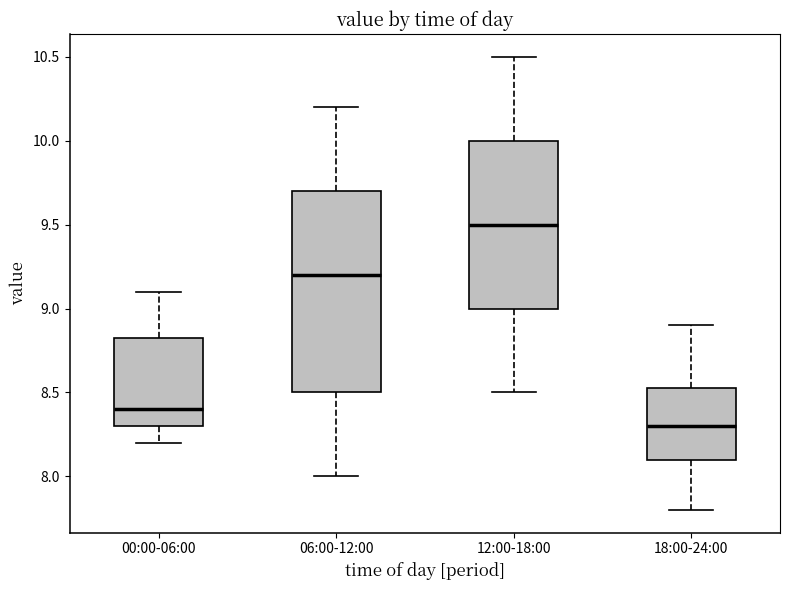

Where does the median line of the box for 18:00-24:00 sit on the y-axis? The values are not printed on the chart, so give them approximately, as read against the axis.

8.30